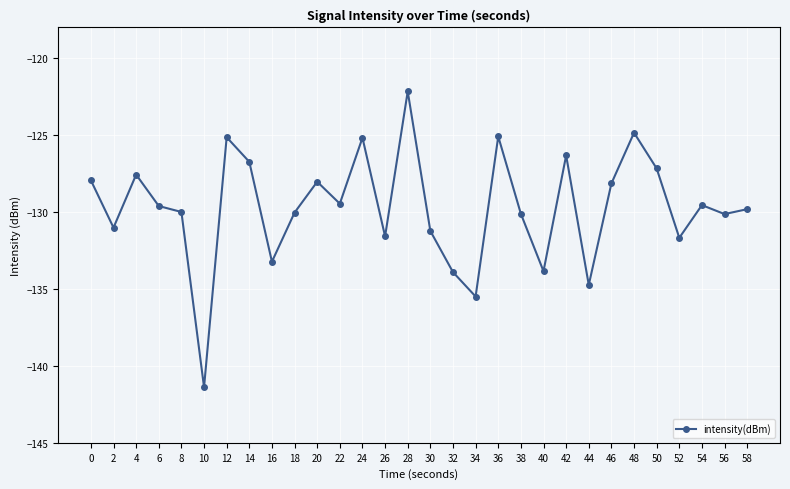

What is the change in value from 30 to 42?

+4.9